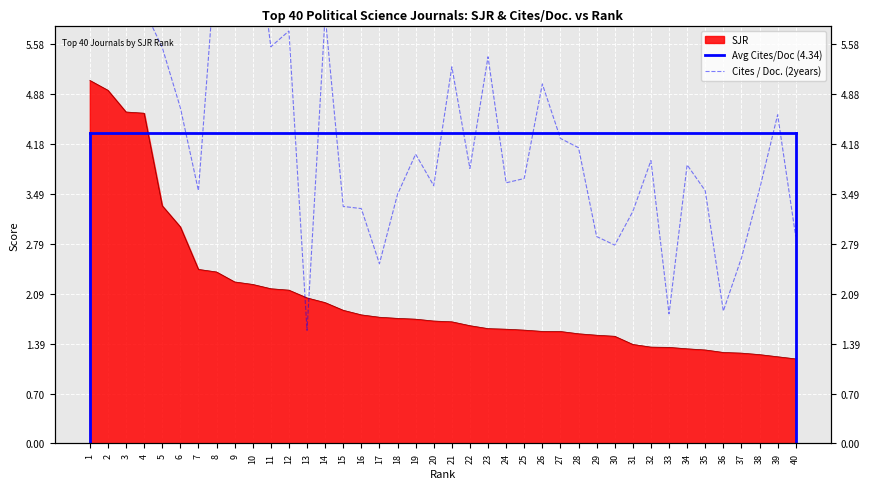

What is the value of the Cites / Doc. (2years) point at the 1st from the left?

6.6